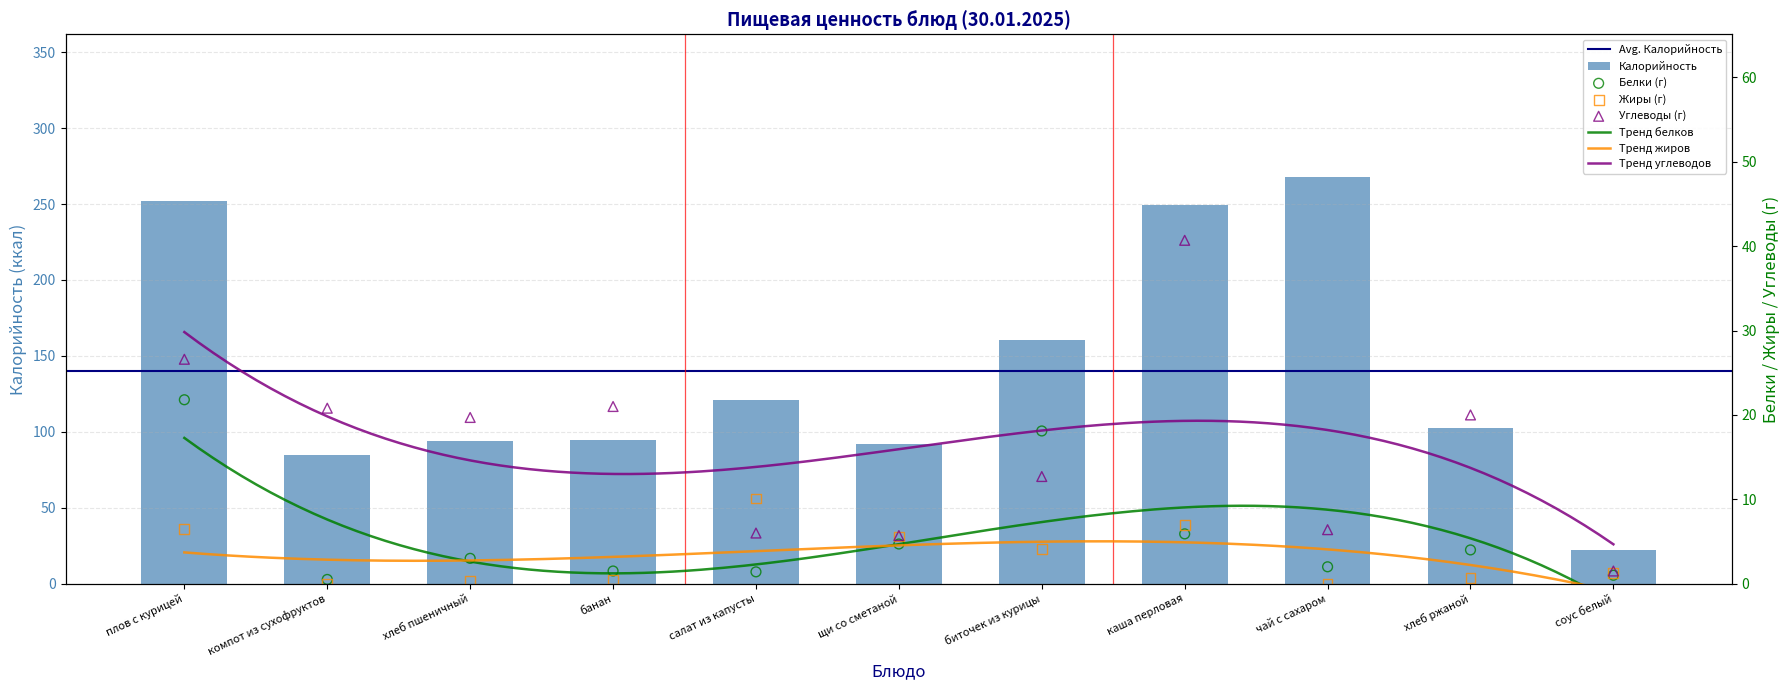

Which series contains the lowest Y value?

Жиры